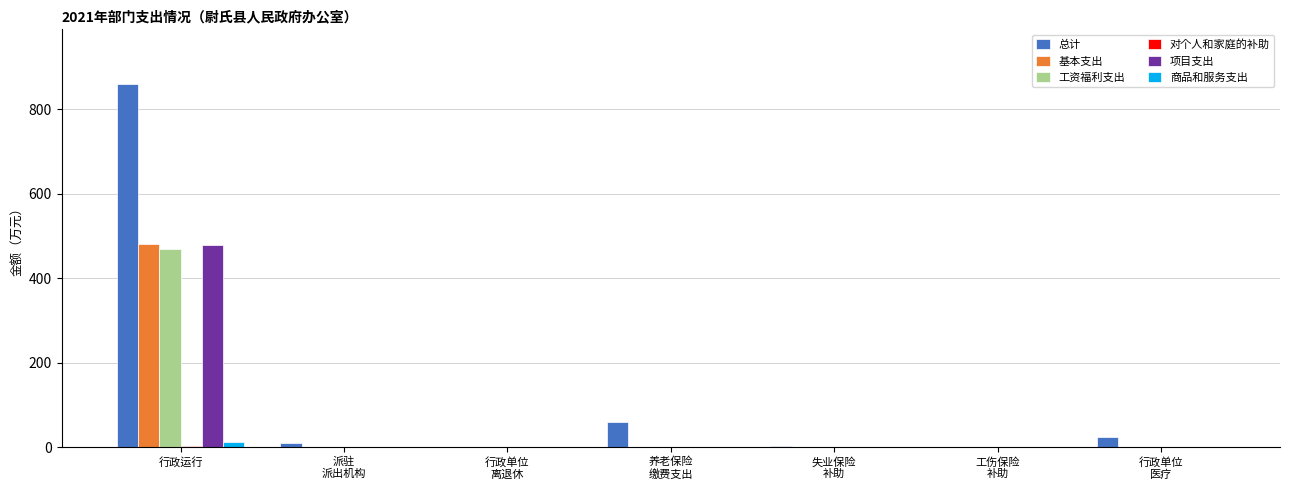

Which series has the largest total across all categories?

总计